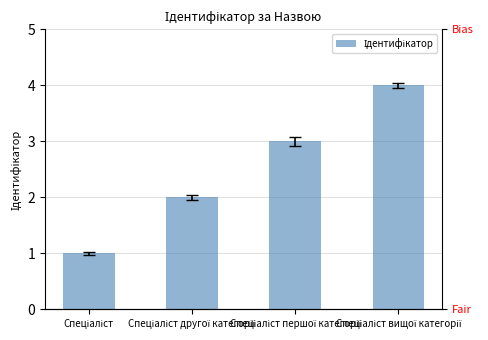

How many values are between 2 and 4?

3